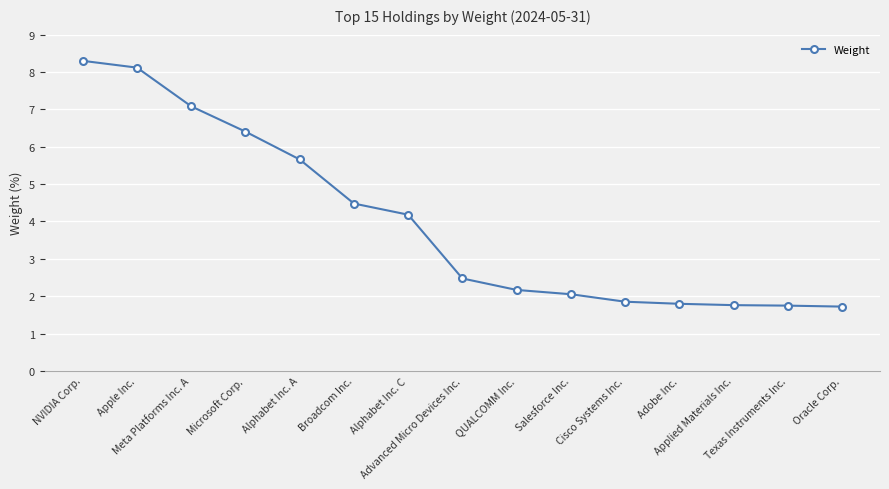

What is the ratio of the value at Cisco Systems Inc. to the value at Microsoft Corp.?

0.3